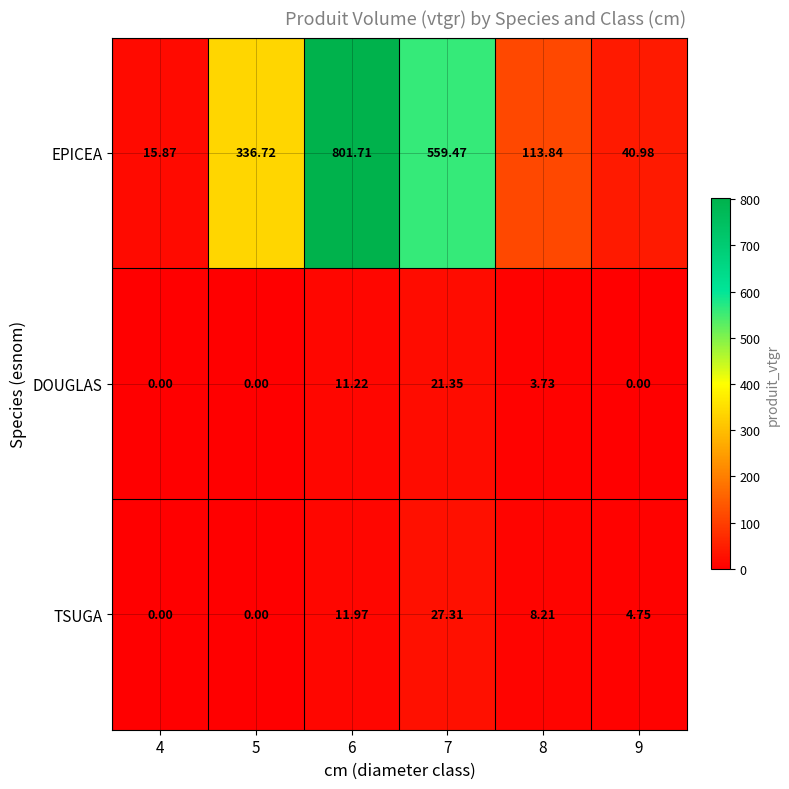

Rank the series by their maximum value, from highest to lowest.

EPICEA, TSUGA, DOUGLAS